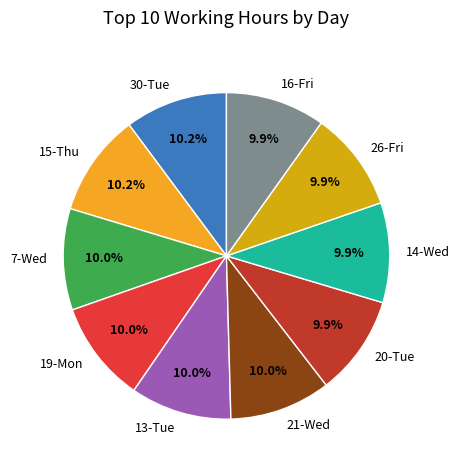

How many segments does this pie chart have?

10